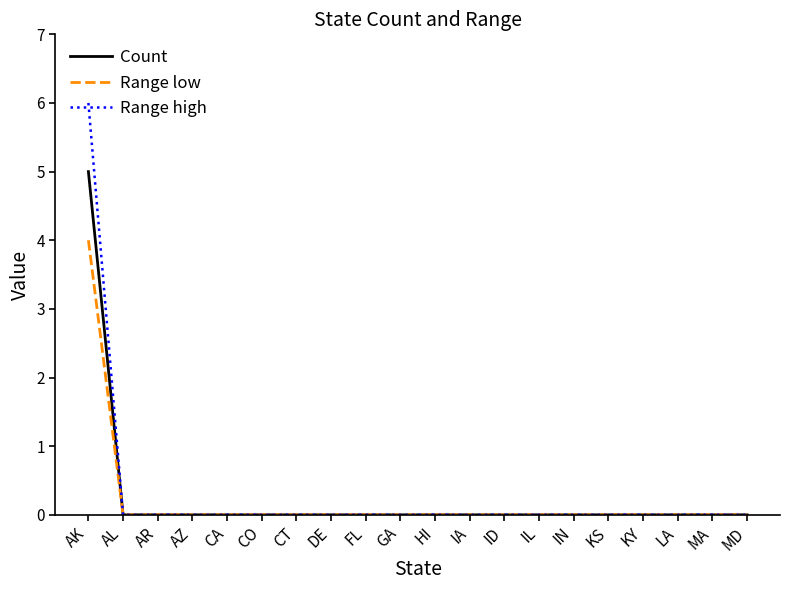

What is the highest value of the Range high series?

6